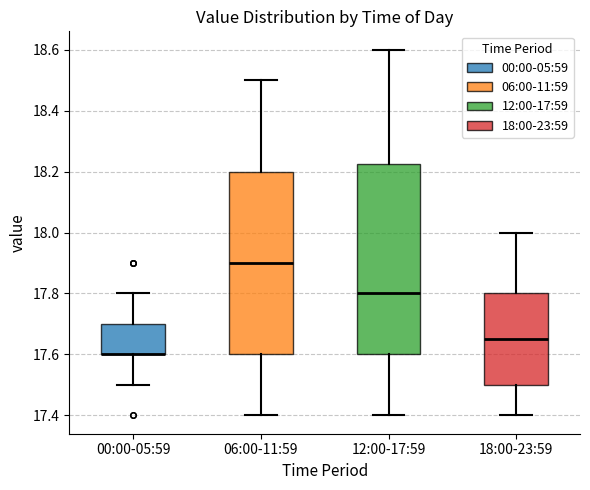

Reading left to right, read every box against the y-axis: the position of its median line, the range the box covers, and the ends of its whiskers. The values are not printed on the chart, so give them approximately, as read against the axis.

00:00-05:59: median 17.60 (drawn on the box's lower edge), box 17.60 to 17.70, whiskers 17.50 to 17.80
06:00-11:59: median 17.90, box 17.60 to 18.20, whiskers 17.40 to 18.50
12:00-17:59: median 17.80, box 17.60 to 18.22, whiskers 17.40 to 18.60
18:00-23:59: median 17.66, box 17.50 to 17.80, whiskers 17.40 to 18.00